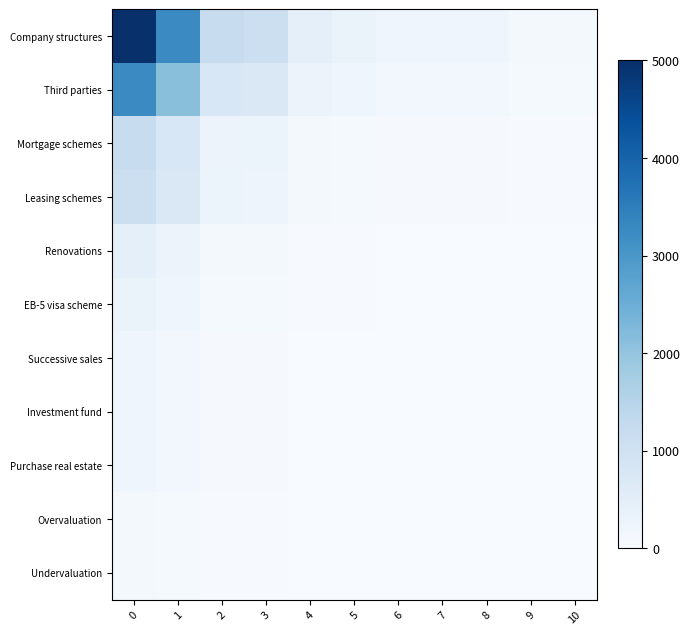

Which has a higher value, 5 or 9?

5